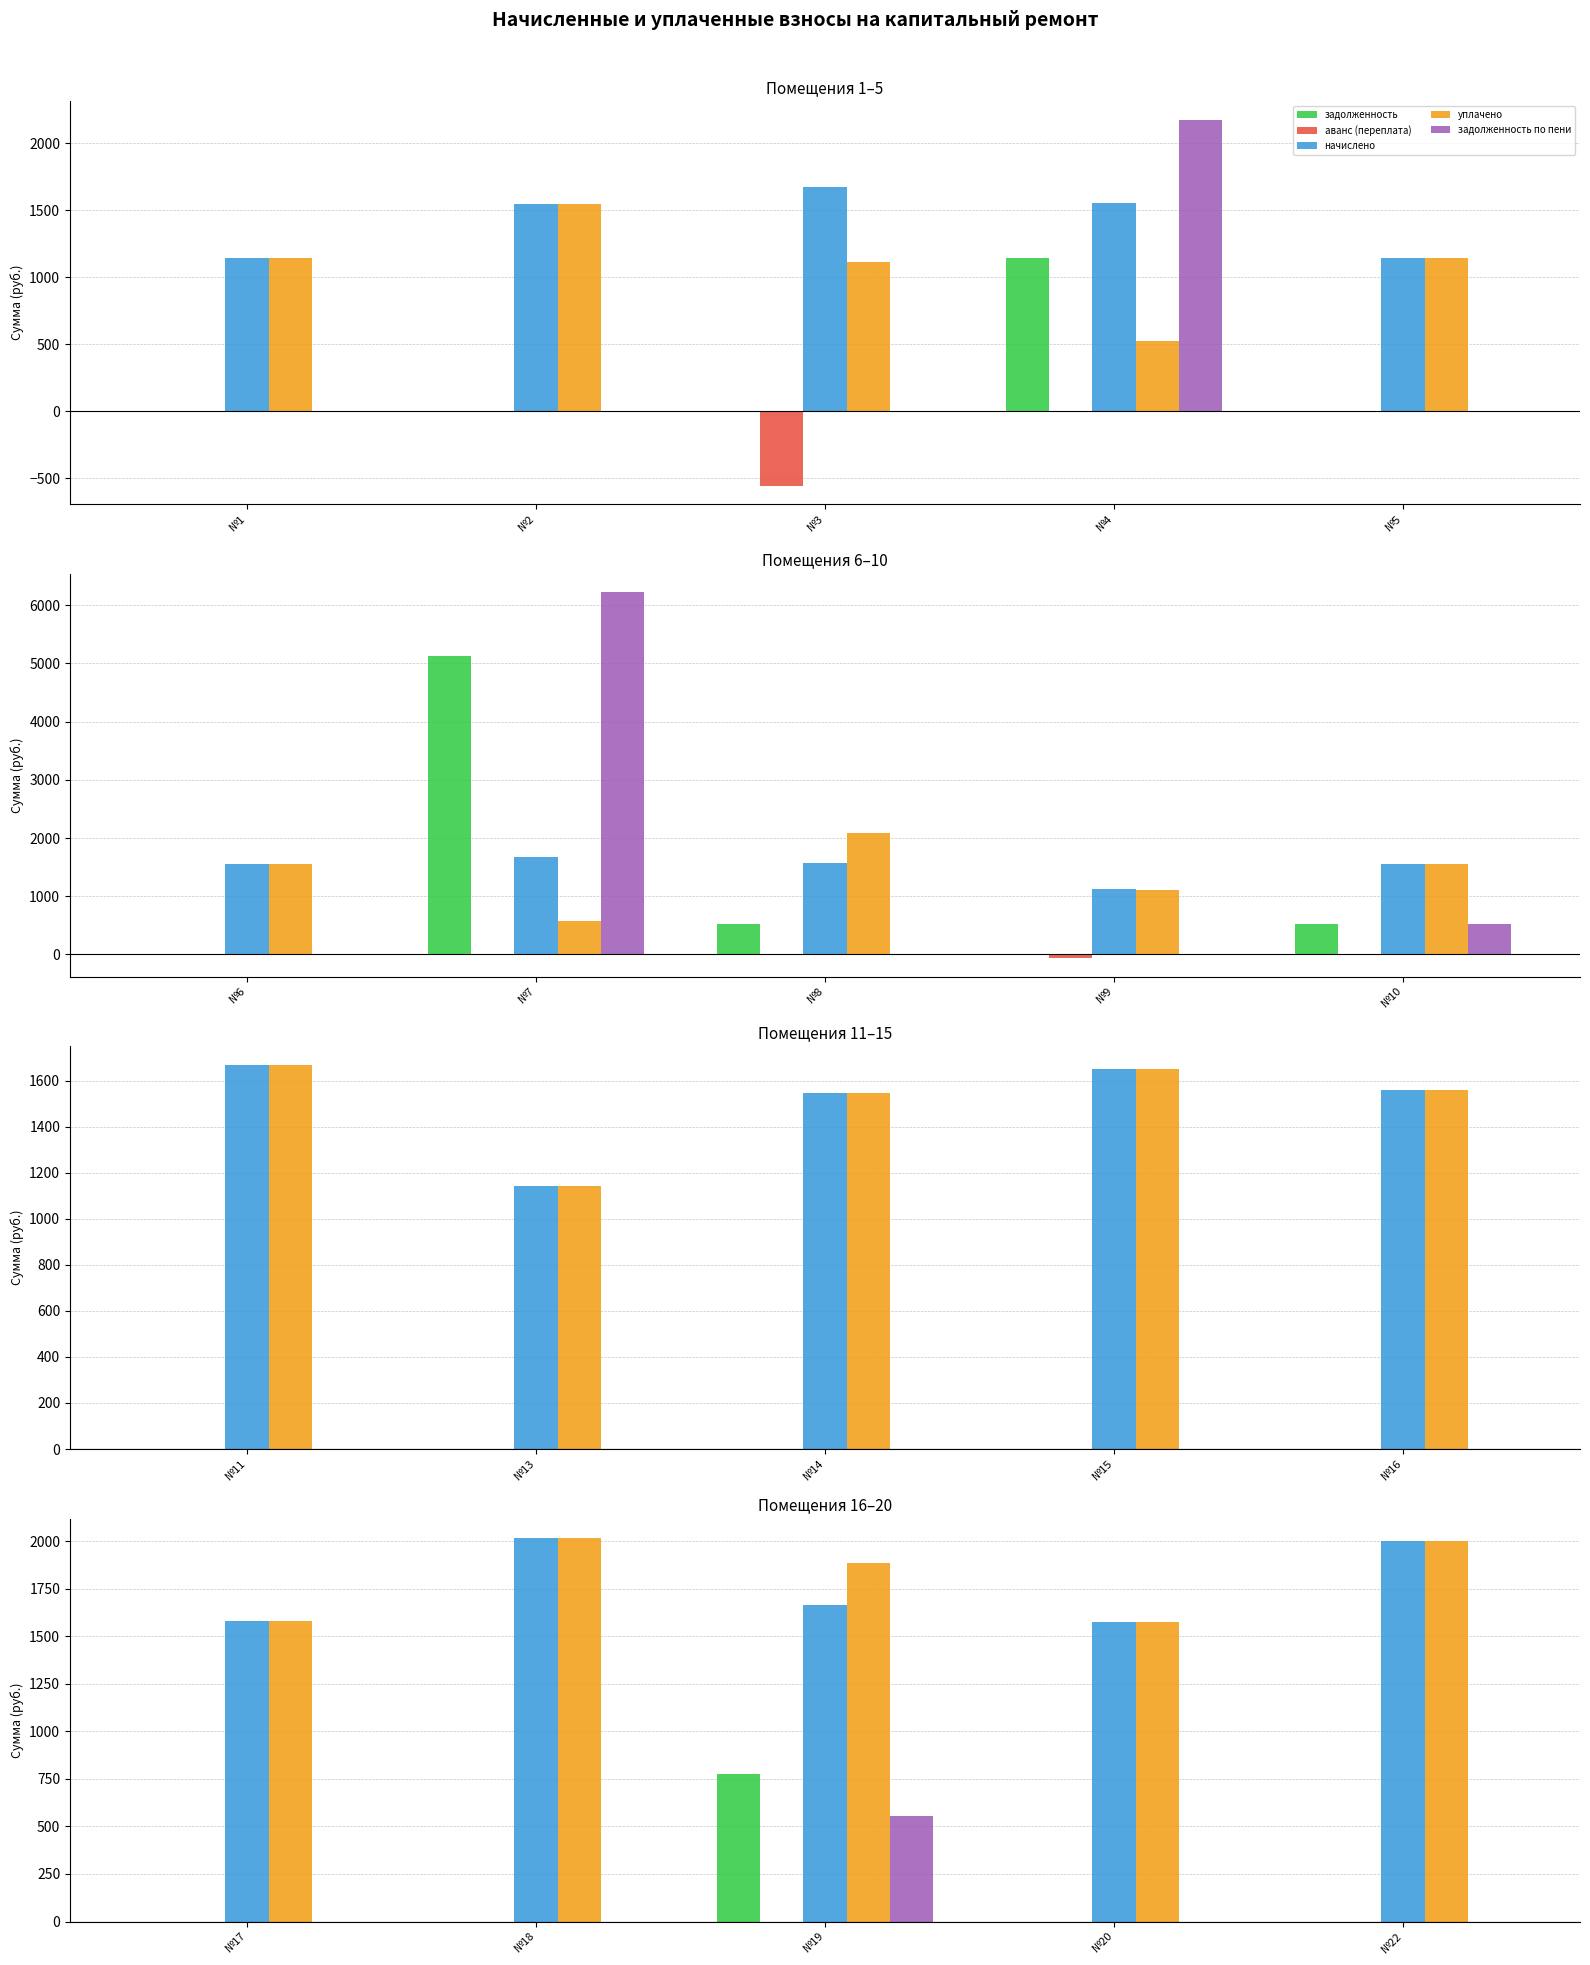

Between №18 and №19, which is larger?

№19